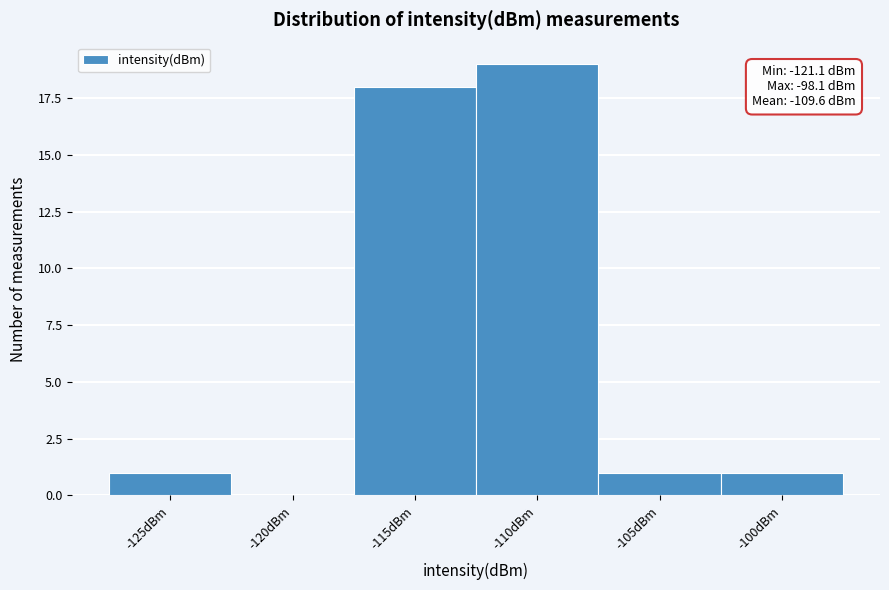

The chart shows a value of 6 at -110dBm. True or false?

False